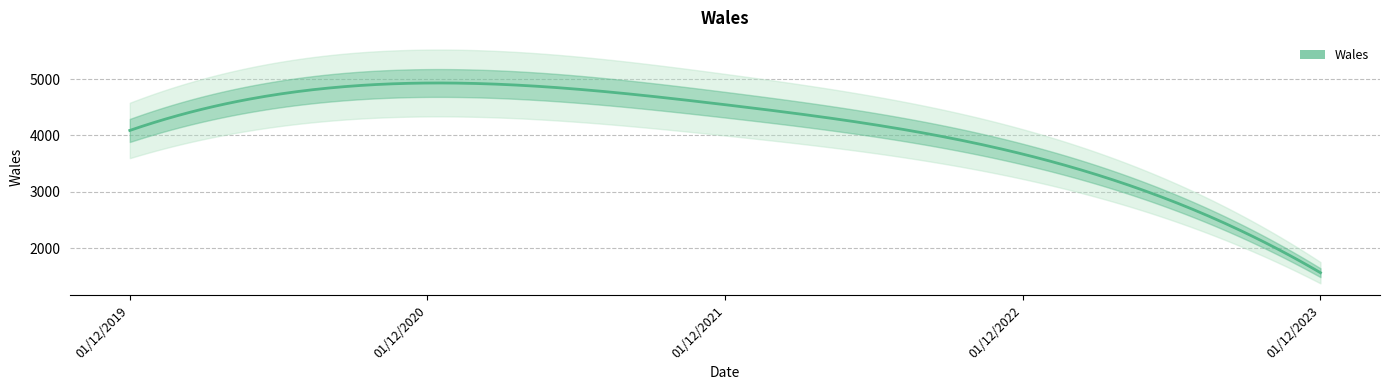

What is the difference between the values at 01/12/2023 and 01/12/2019?

2520